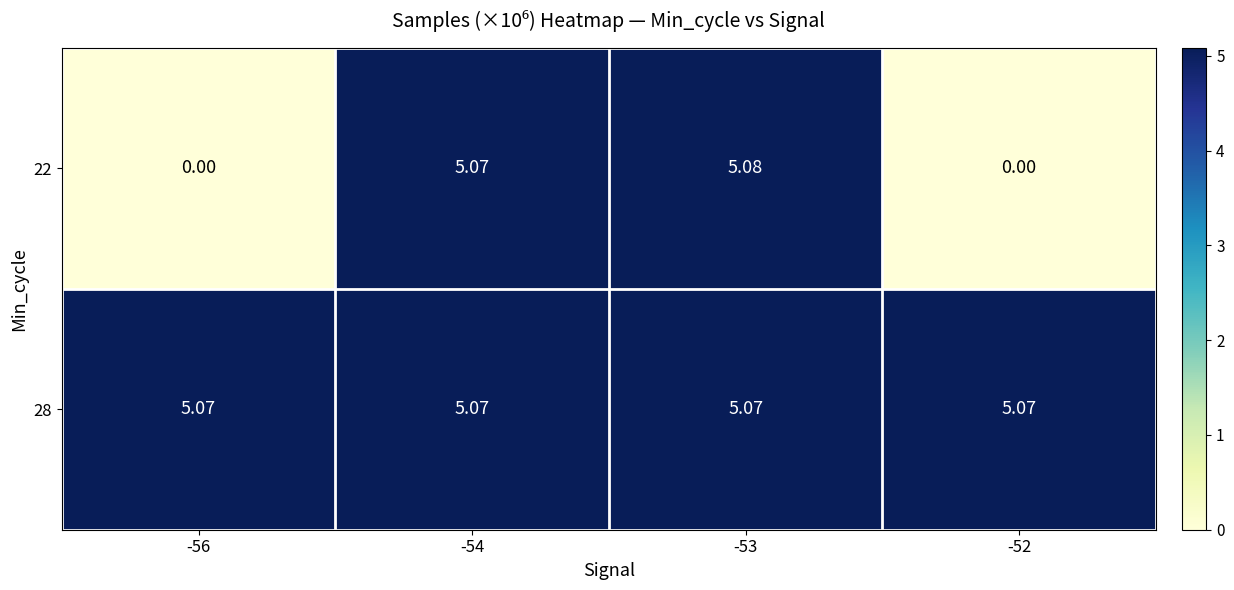

Count the number of categories in the chart.

4